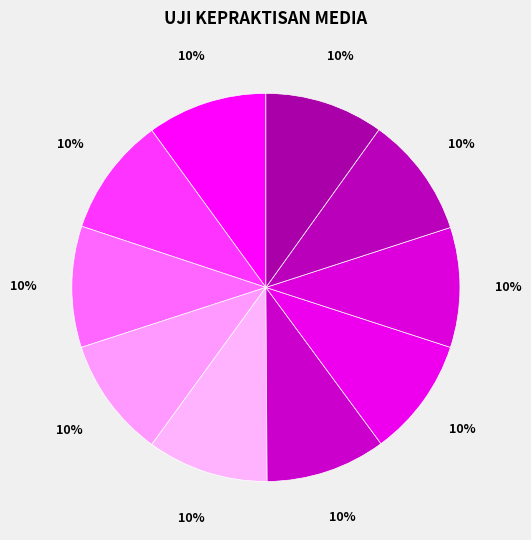

How many segments does this pie chart have?

10